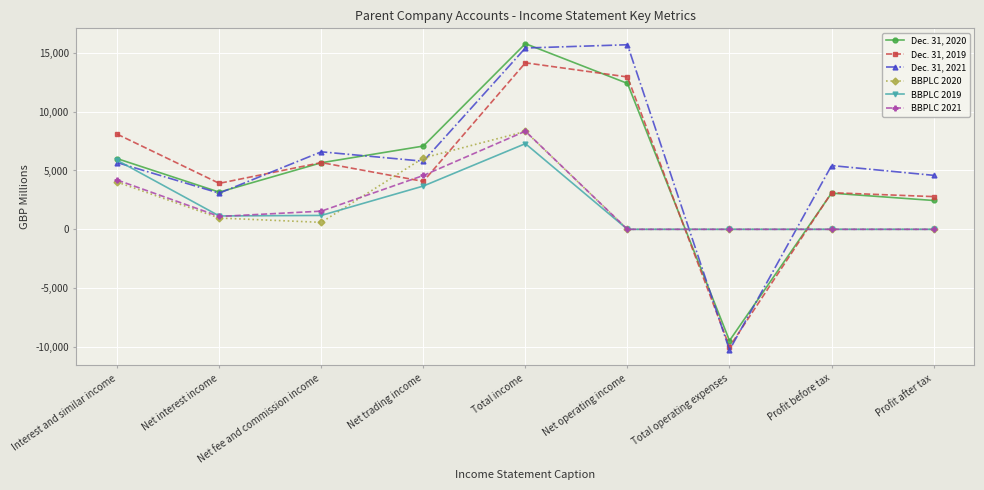

The BBPLC 2021 series shows 0 at Profit after tax. True or false?

True